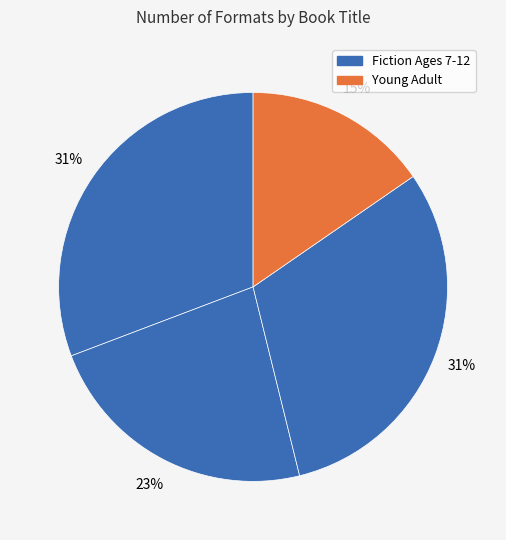

Count the number of slices in the pie.

4